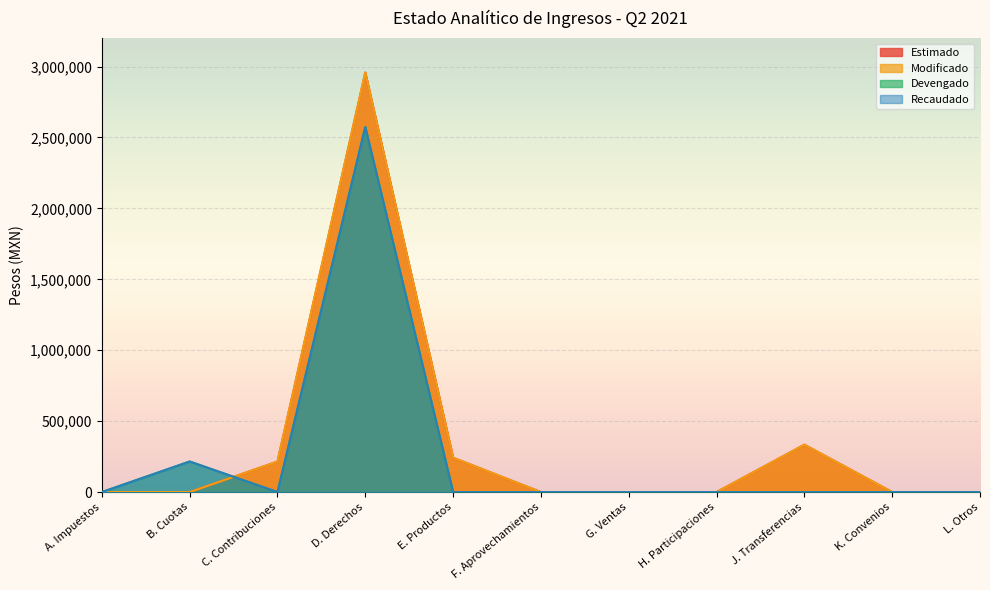

What are all the series names shown in the legend?

Estimado, Modificado, Devengado, Recaudado